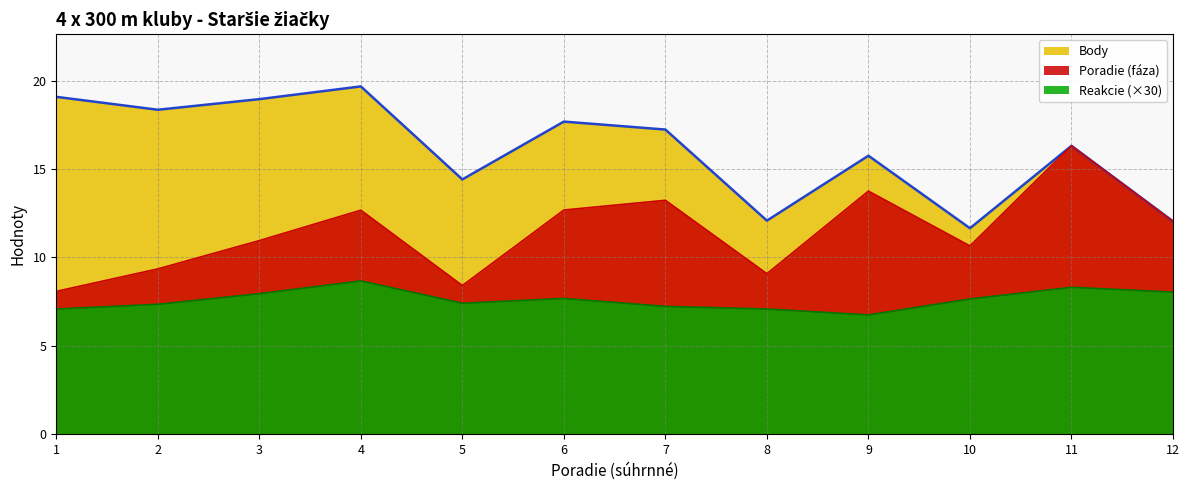

Is the value of Poradie (faza) at 2 greater than the value of Body at 2?

No